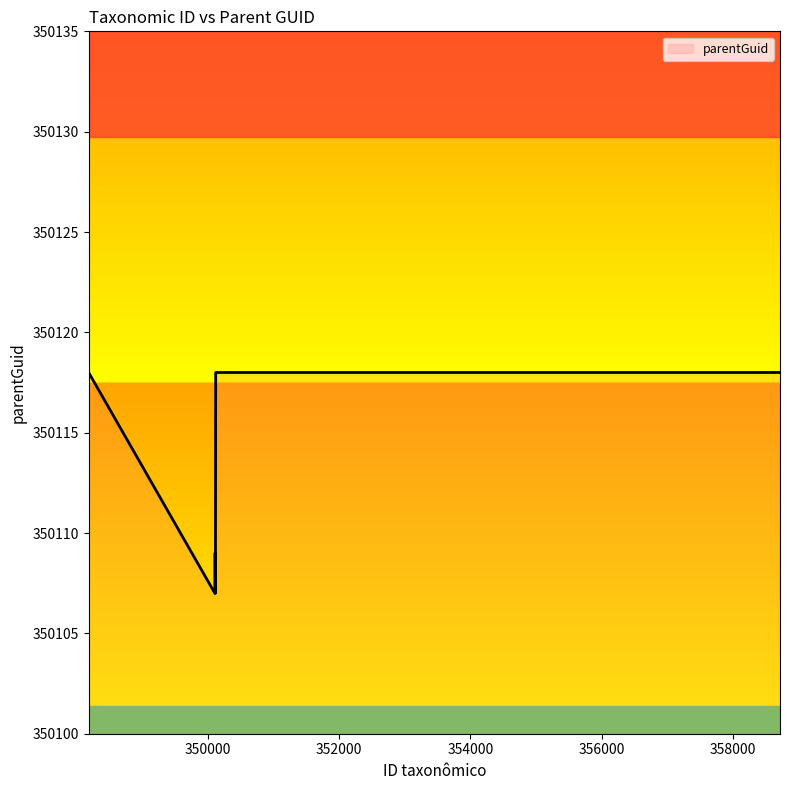

What is the difference between the maximum and minimum values?

11